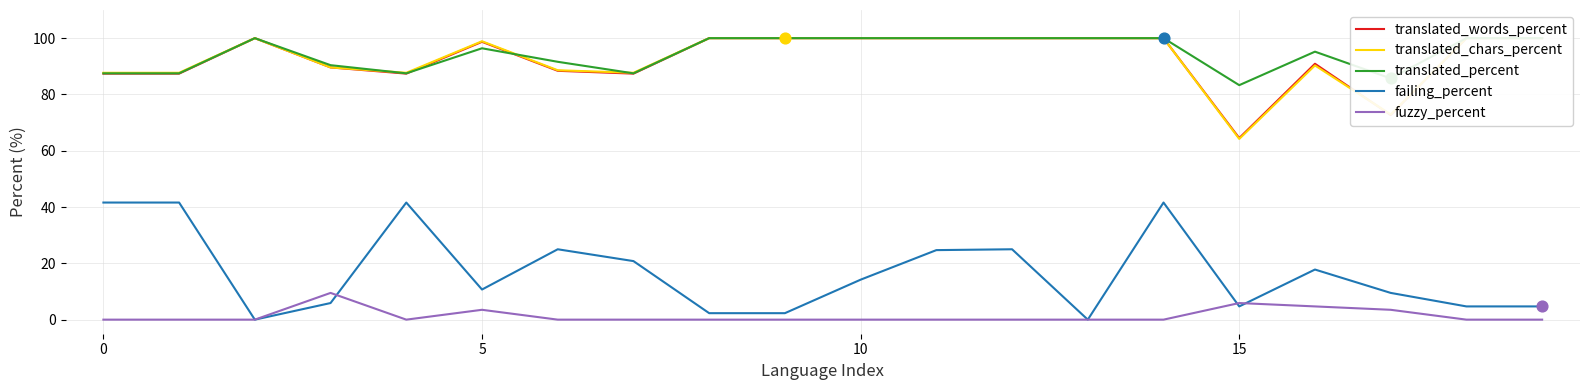

Which series contains the highest Y value?

translated_words_percent